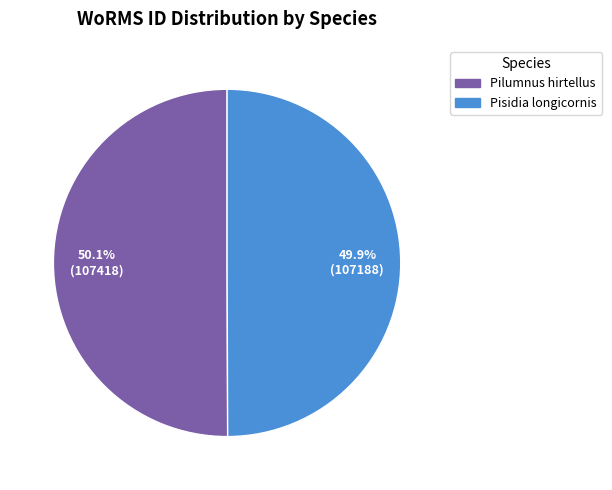

What is the ratio of the value at Pisidia longicornis to the value at Pilumnus hirtellus?

1.0